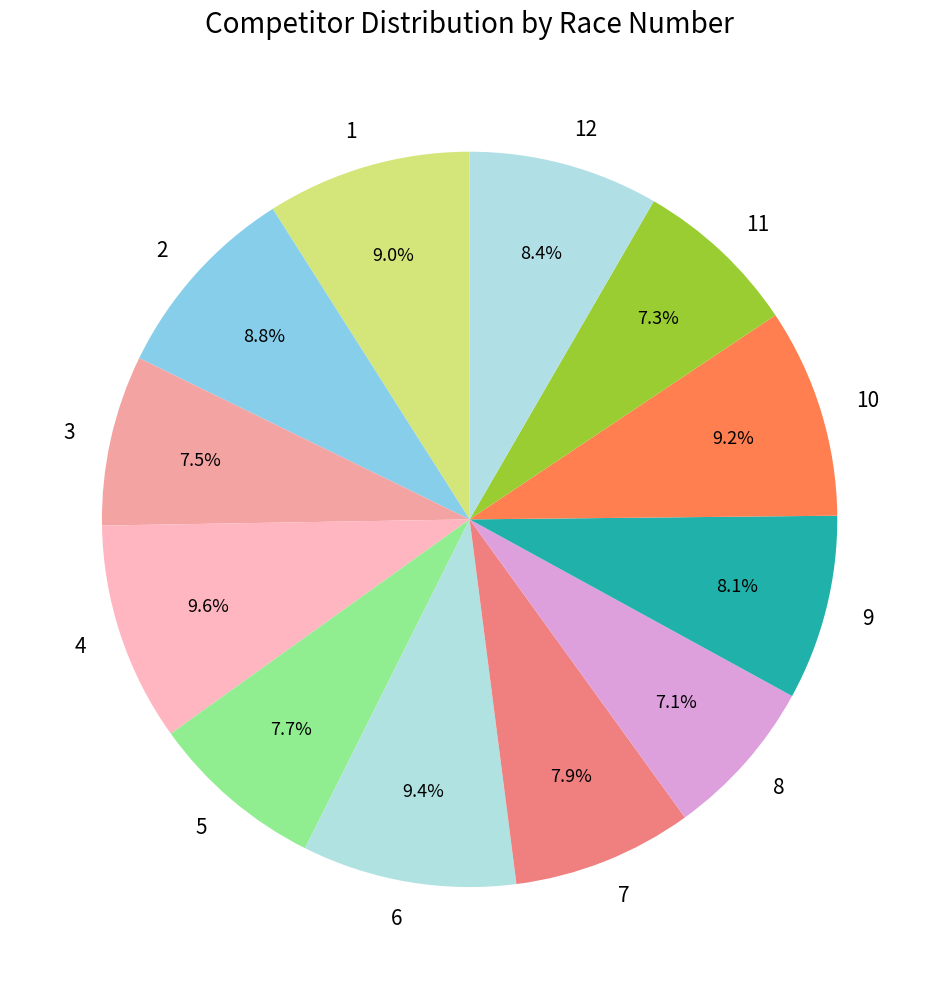

To the nearest percent, what is the average slice percentage?

8%